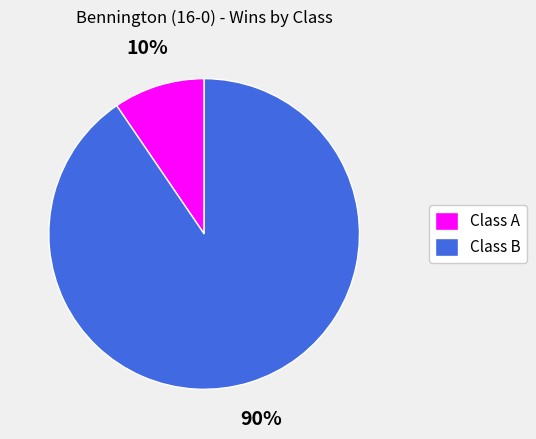

True or false: Class B accounts for 90% of the total.

True